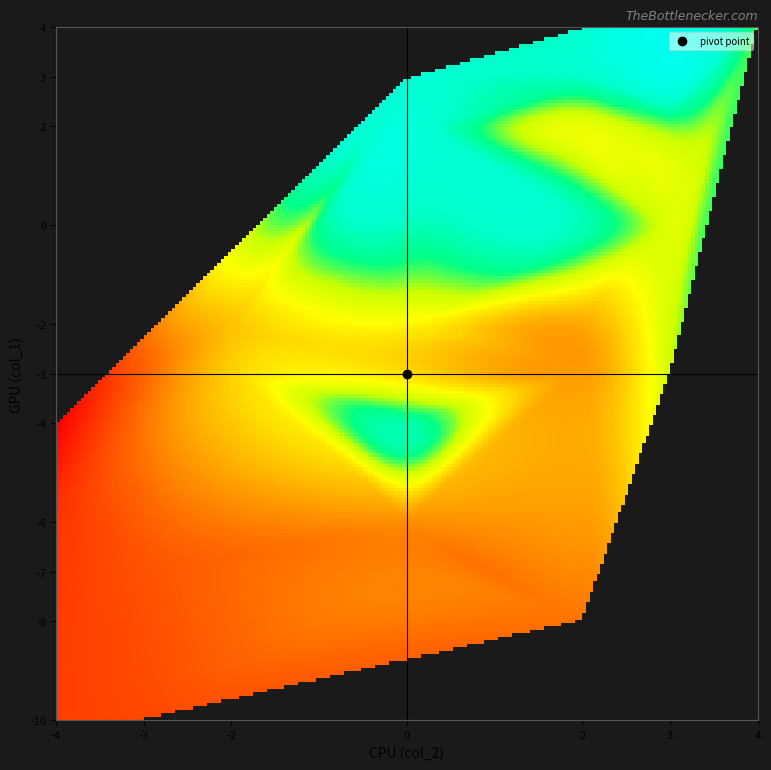

Count the number of categories in the chart.

40